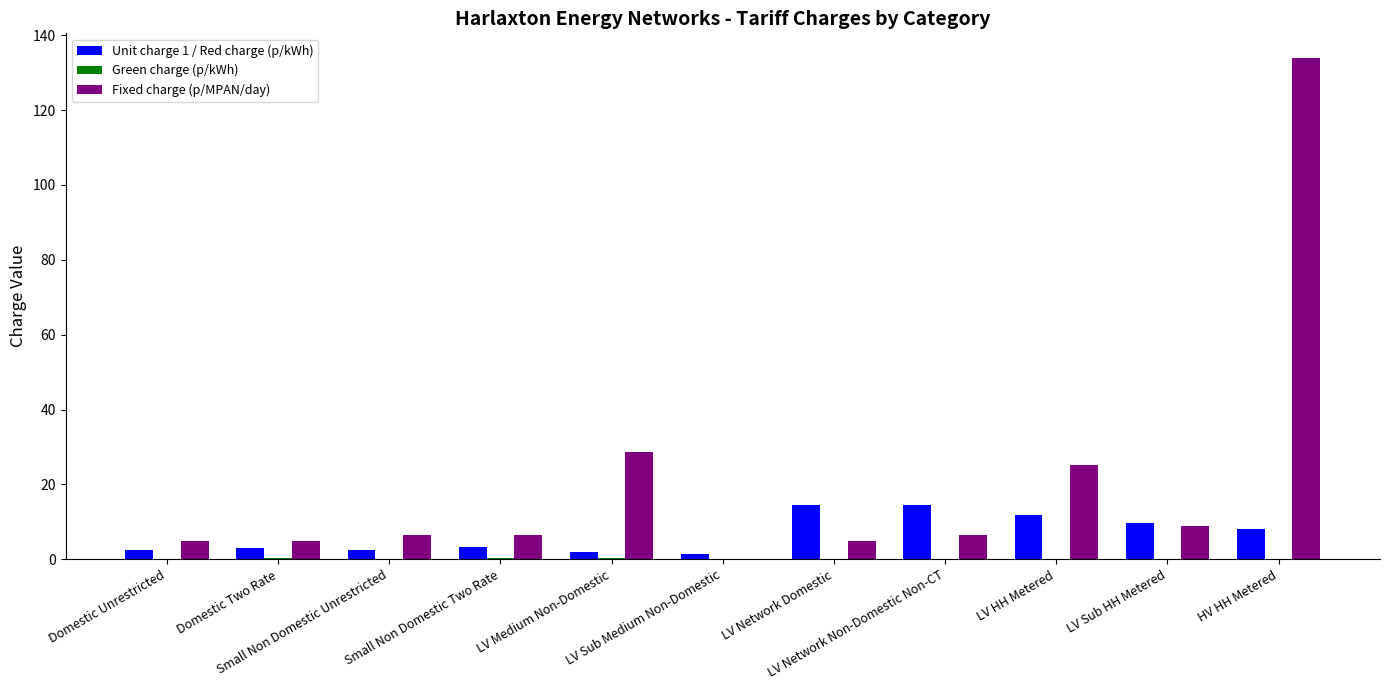

At which category is the sum across all series the highest?

HV HH Metered